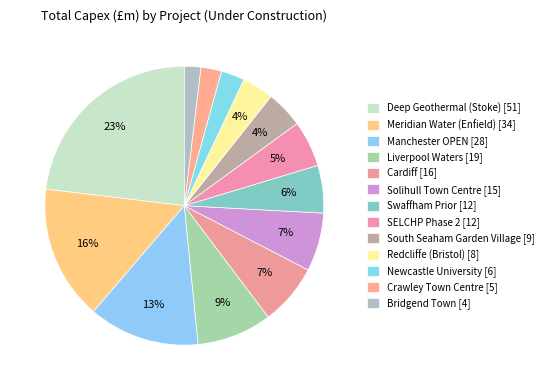

Does Deep Geothermal (Stoke) account for over 50% of the chart?

No